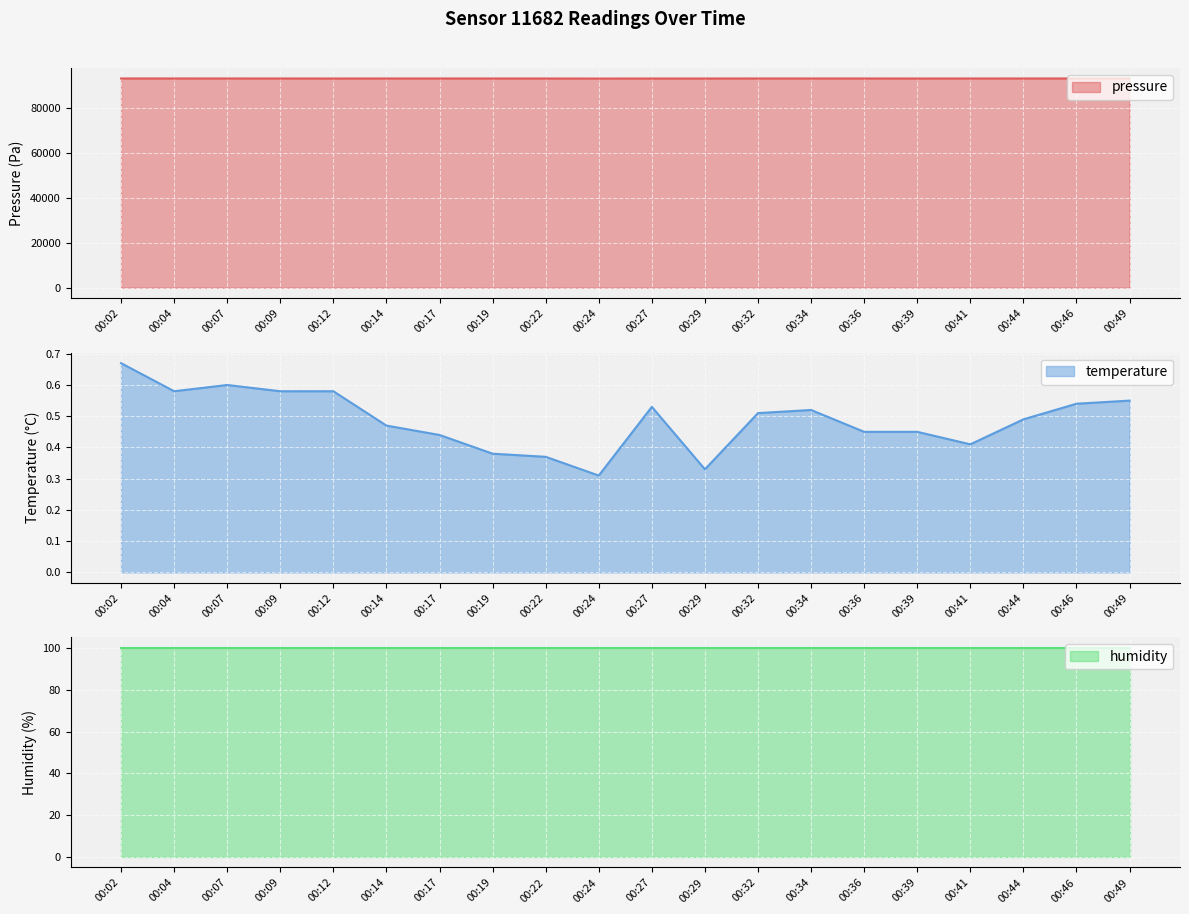

The value of pressure at 00:32 is 93384.7. True or false?

True